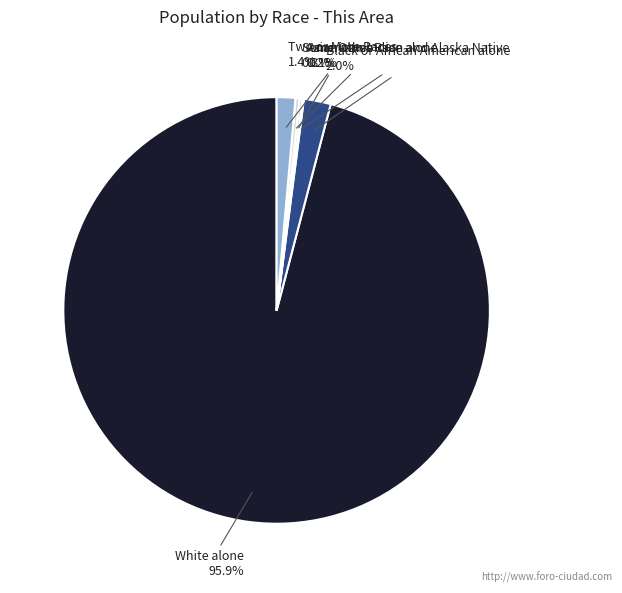

To the nearest percent, what is the average slice percentage?

17%